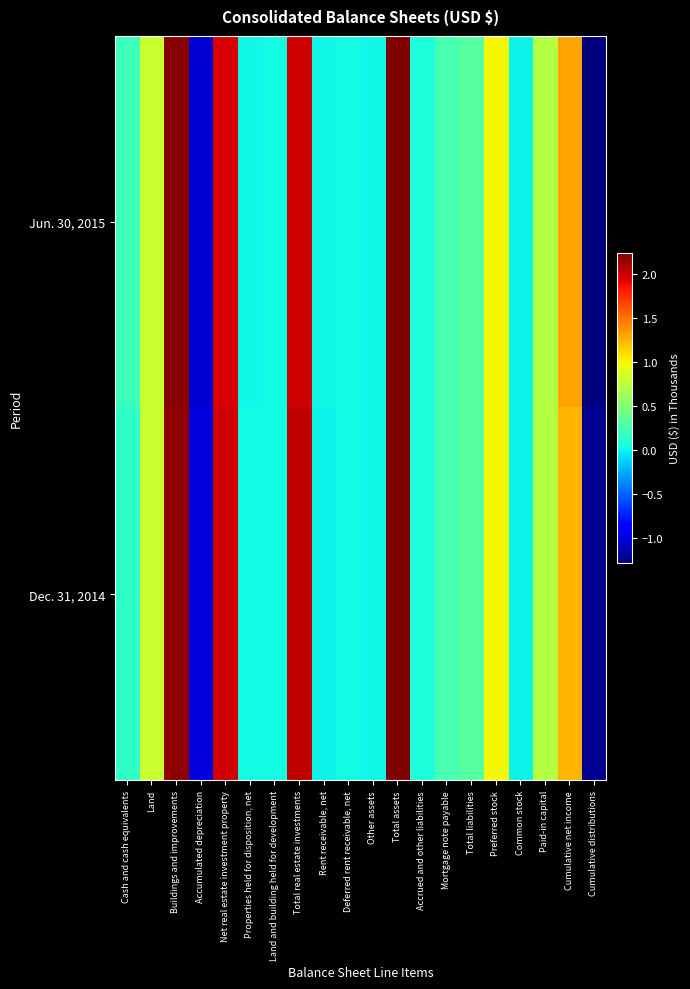

Between Paid-in capital and Accumulated depreciation, which is larger?

Paid-in capital